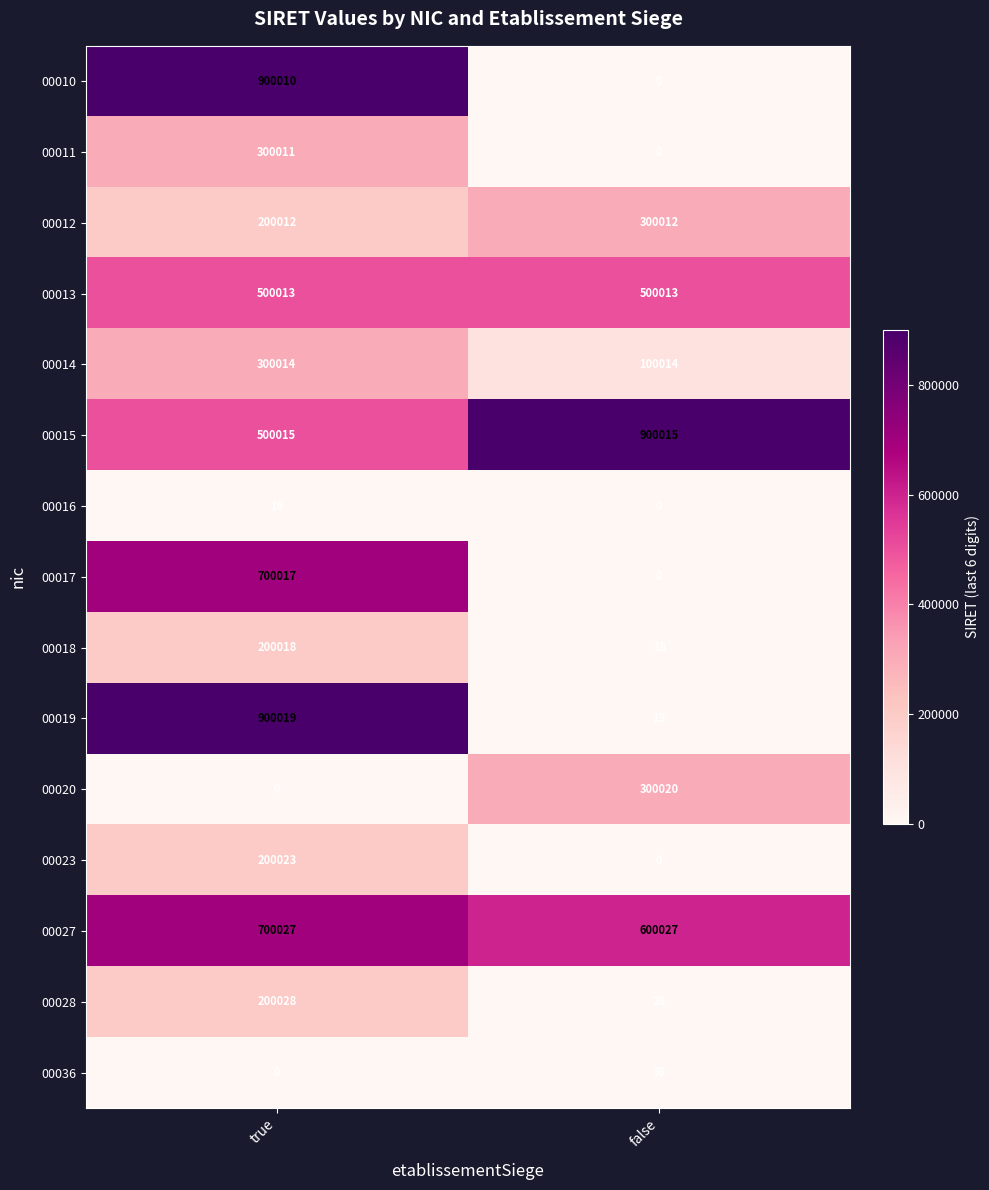

True or false: 00013 has a value of 867070 at false.

False